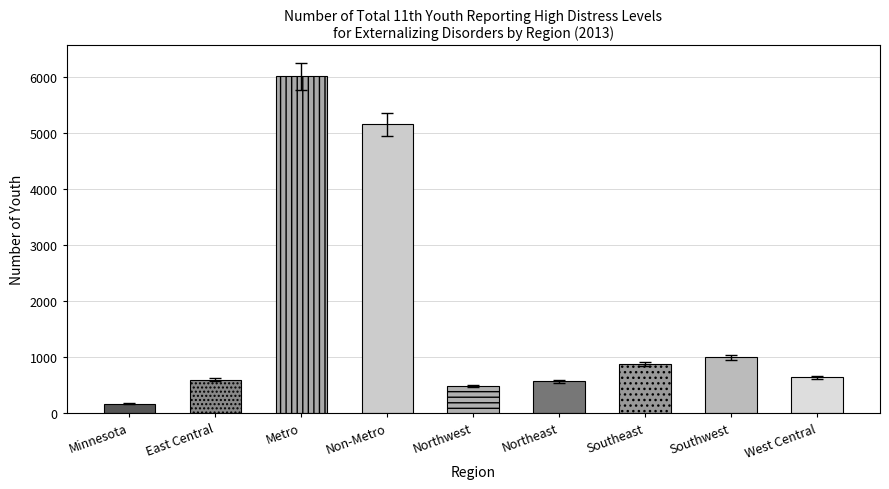

The chart shows a value of 171 at West Central. True or false?

False